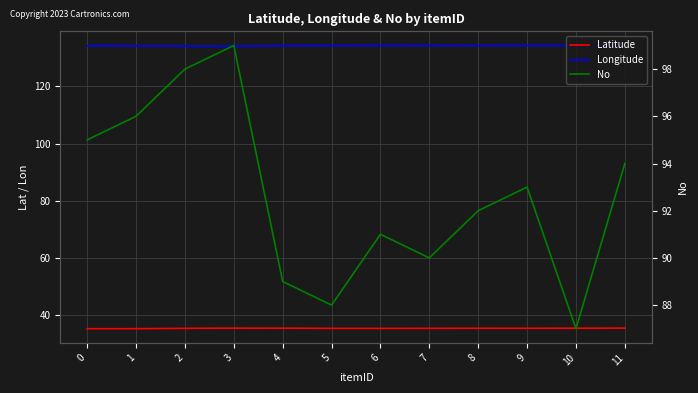

What is the greatest value displayed?

134.3